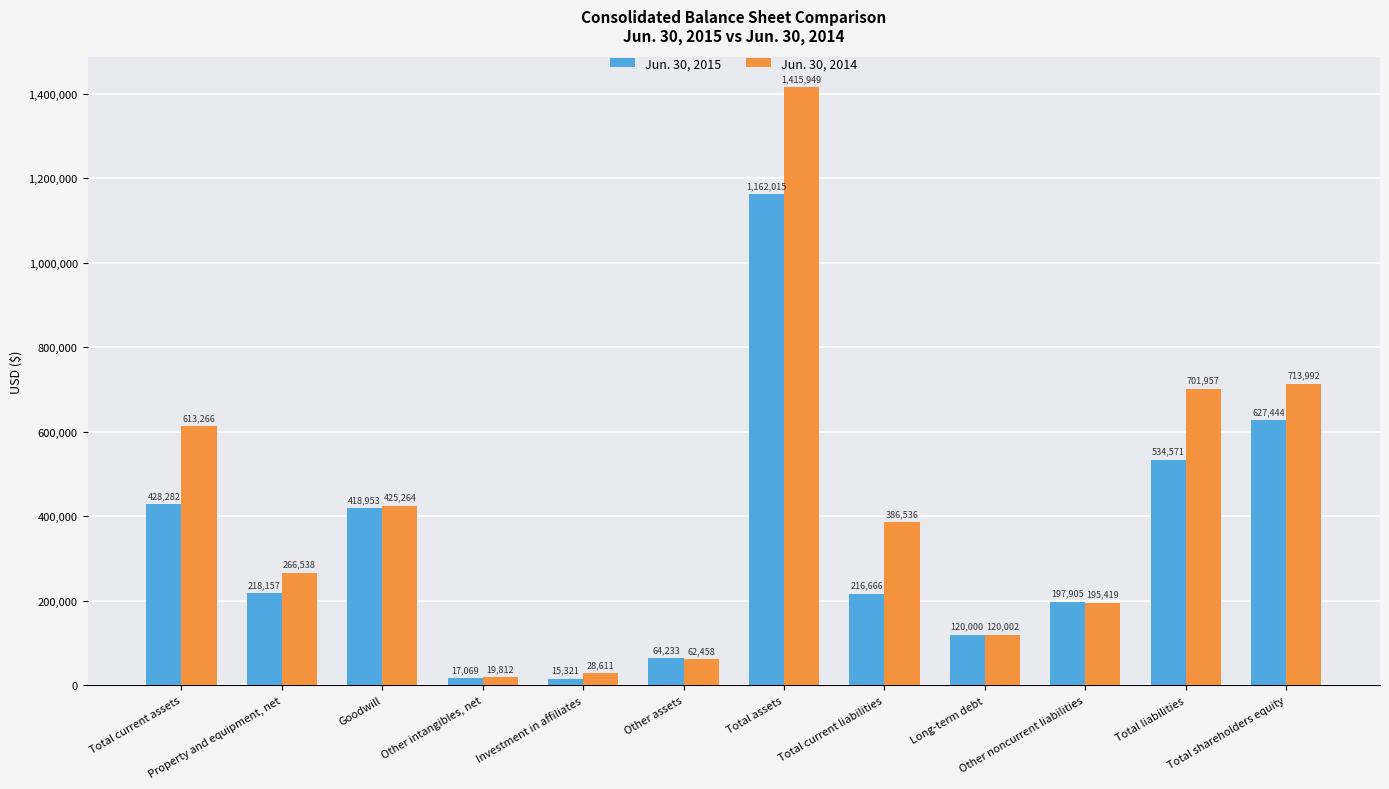

How many groups of bars are there?

12